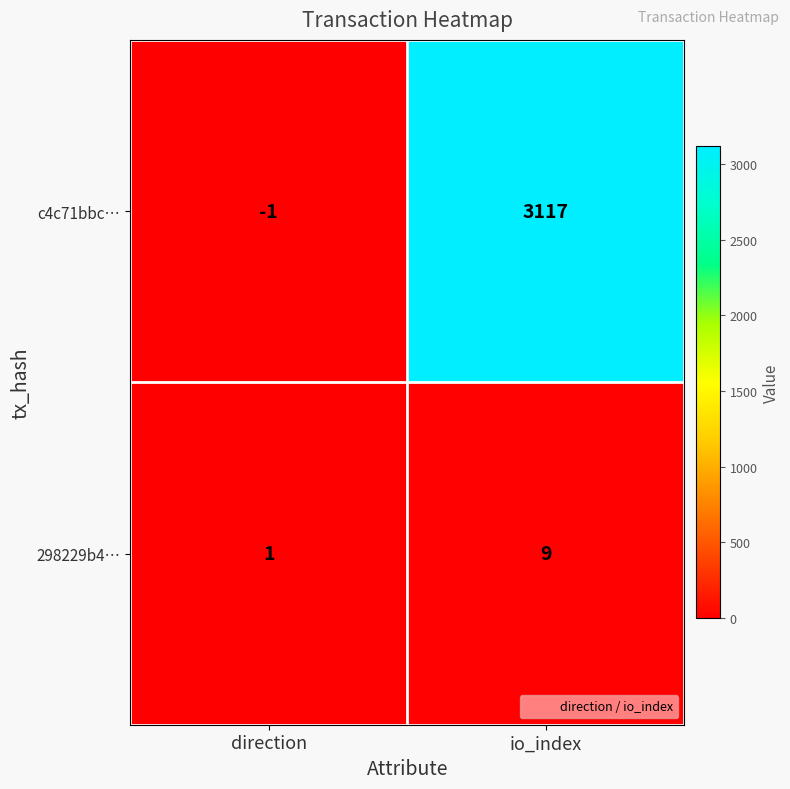

Which label corresponds to the smallest value in the chart?

direction